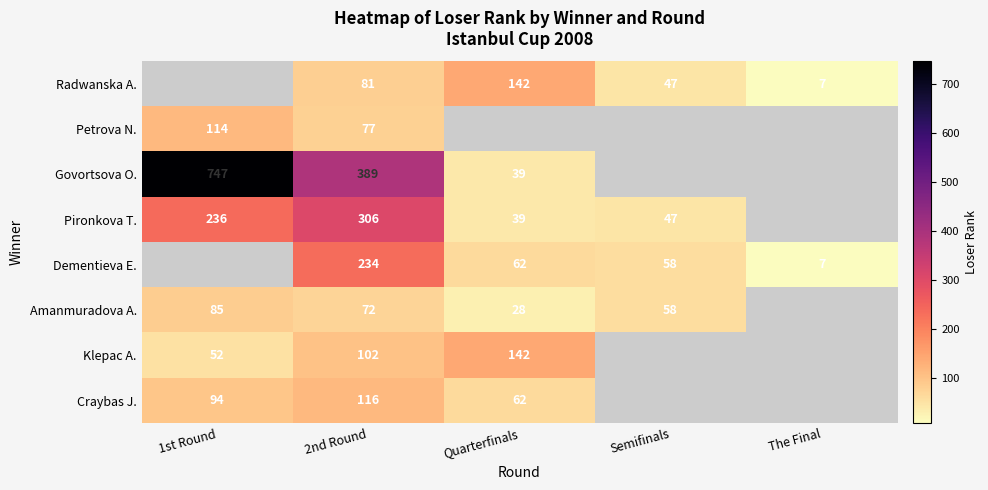

Count the number of data series in this chart.

8